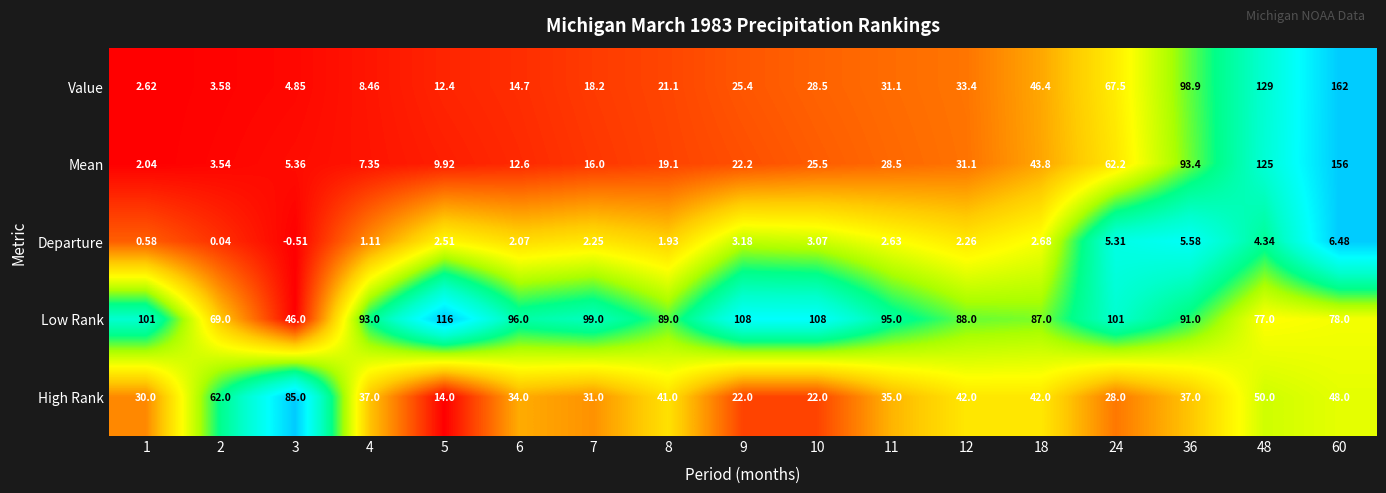

Between 4 and 6, which series saw the biggest shift?

Value